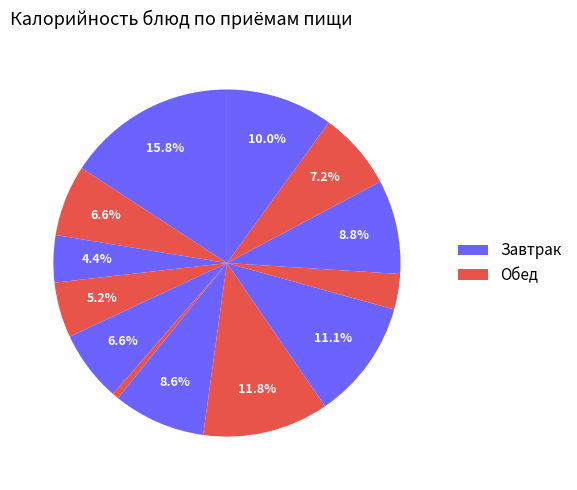

Count the number of slices in the pie.

13